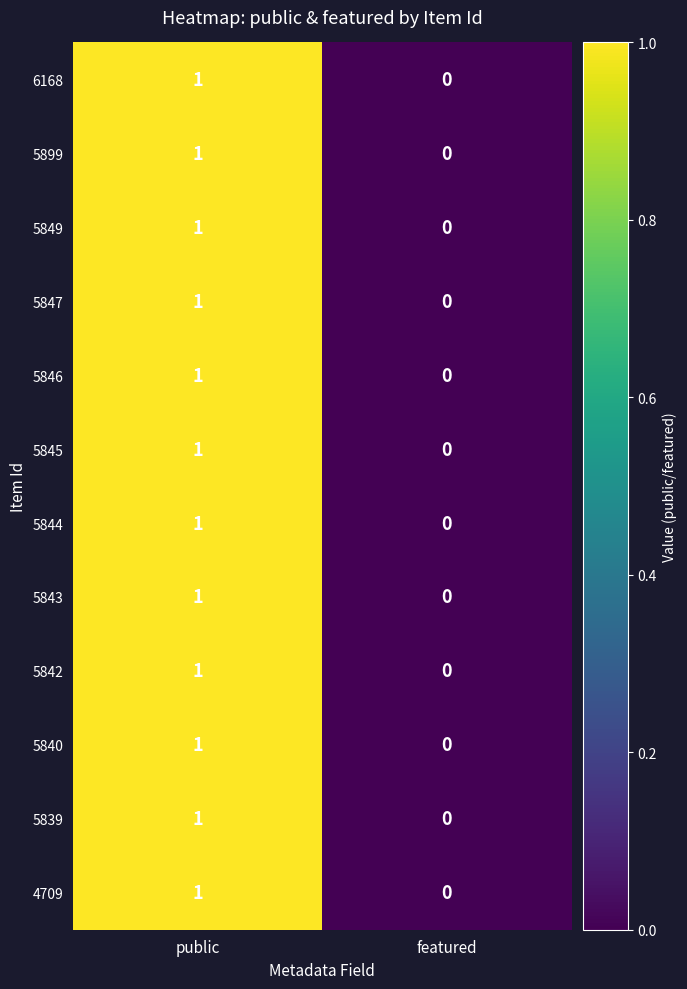

At which label is 5849 closest to 0?

featured